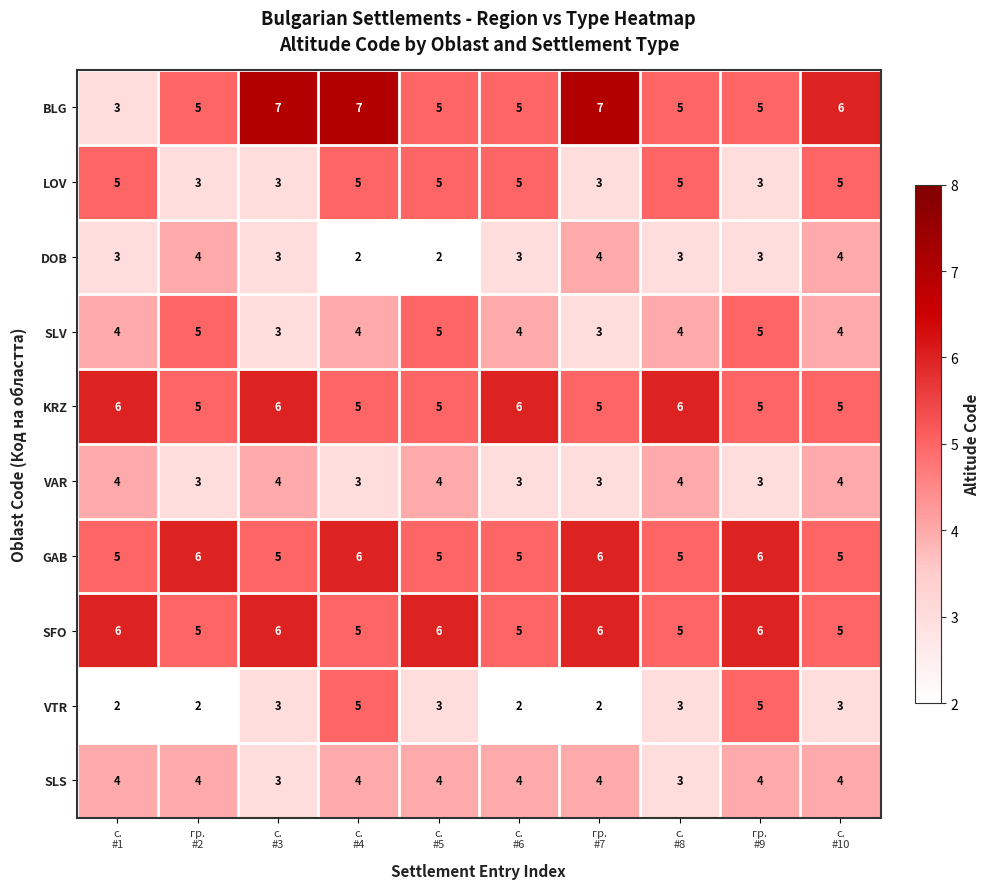

How many series are shown in this chart?

10